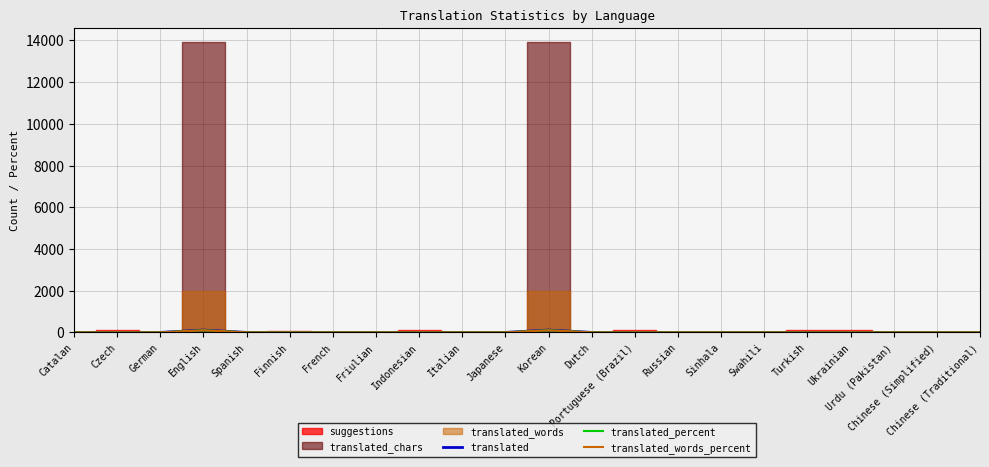

Does the chart have visible grid lines?

Yes